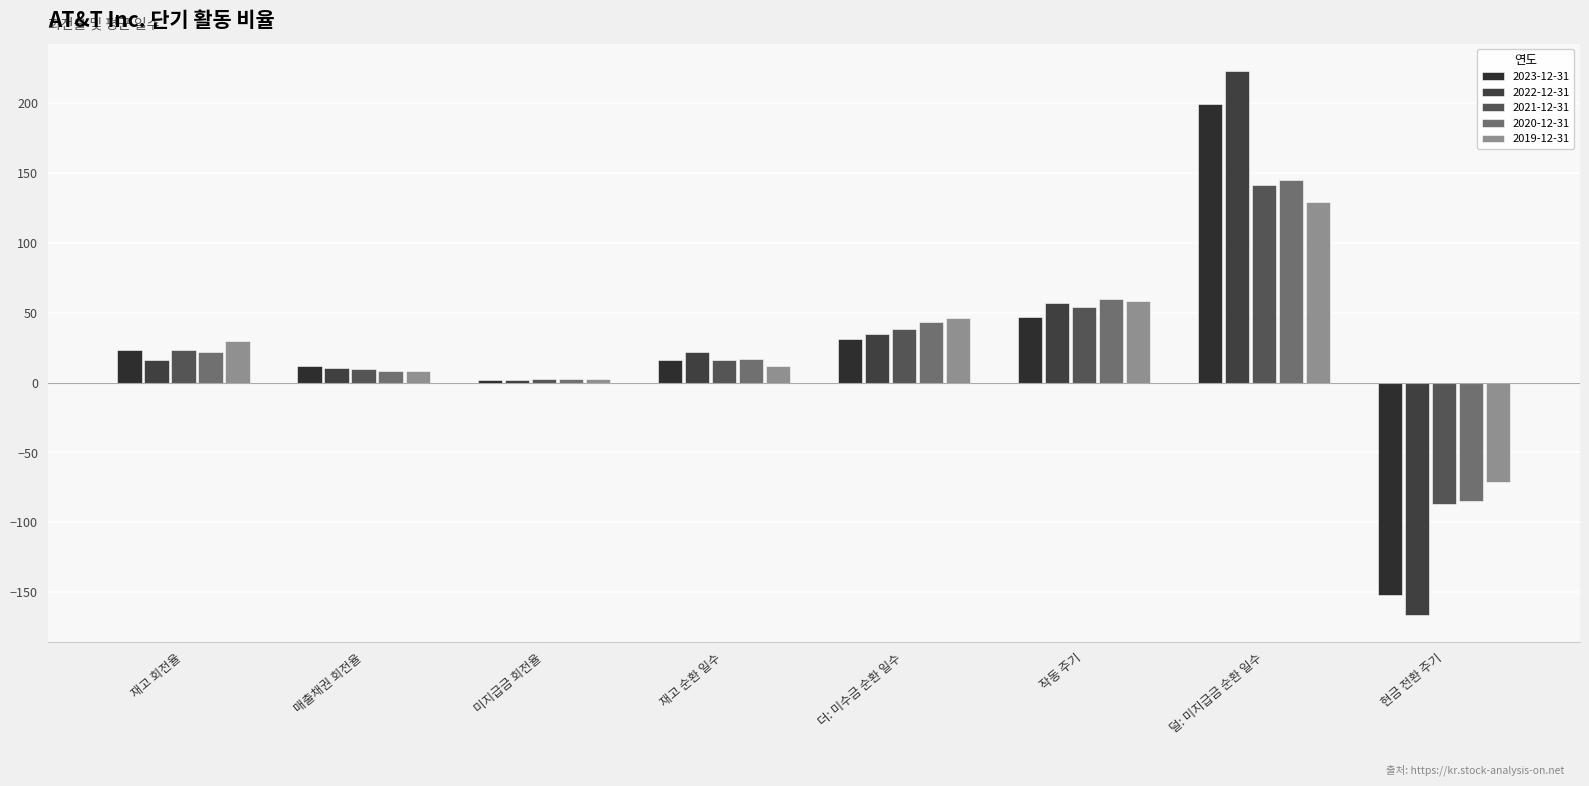

How many series are shown in this chart?

5